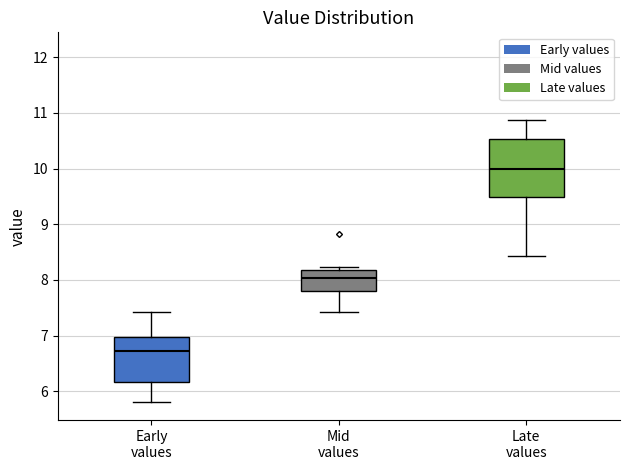

Reading left to right, transcribe this box plot: for each box, give where its median line is, the range the box spans, and where its two whiskers end, as read against the y-axis. The values are not printed on the chart, so give them approximately, as read against the axis.

Early values: median 6.7, box 6.2 to 7.0, whiskers 5.8 to 7.4
Mid values: median 8.0, box 7.8 to 8.2, whiskers 7.4 to 8.2 (just above the box's upper edge)
Late values: median 10.0, box 9.5 to 10.5, whiskers 8.4 to 10.9